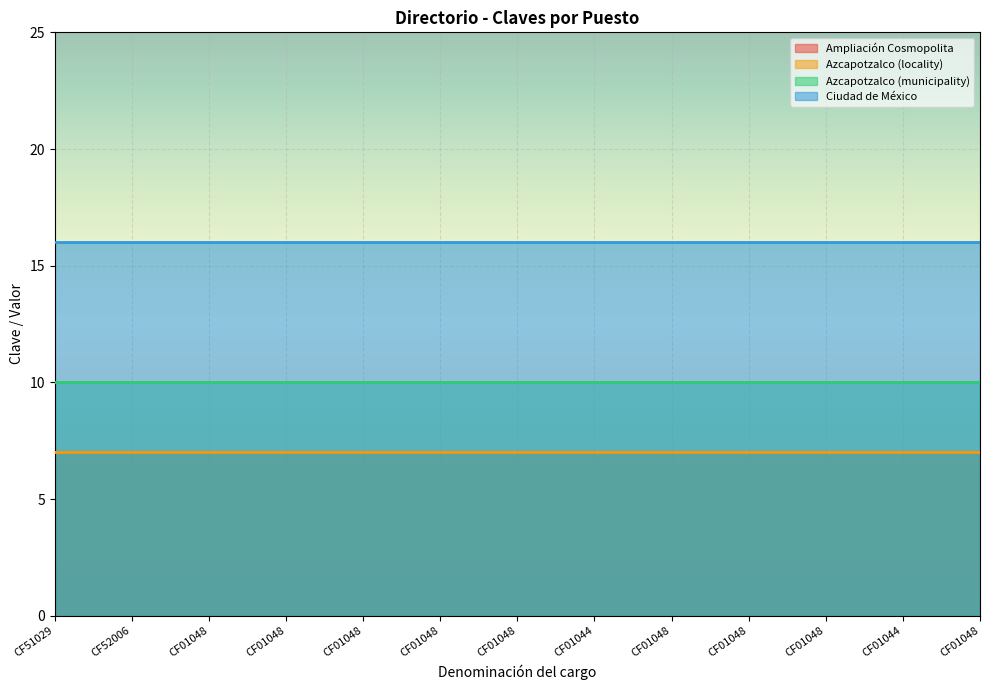

Read the Azcapotzalco (locality) value at CF52006.

7